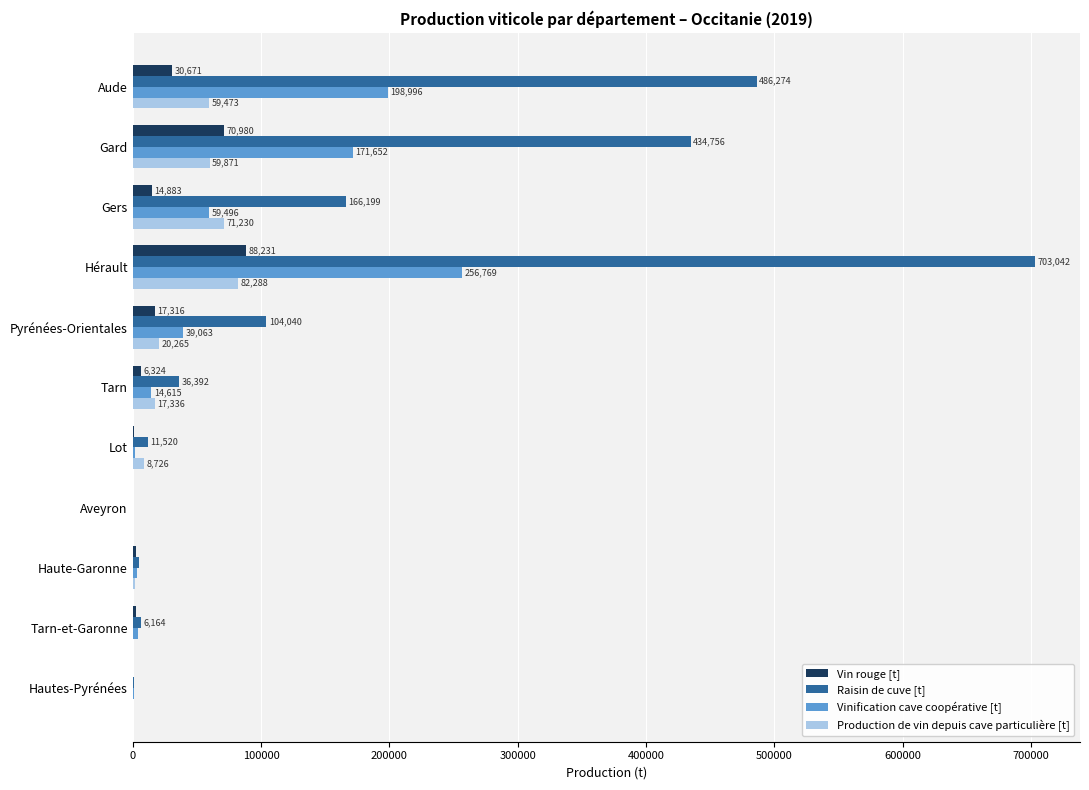

Is it true that Vin rouge [t] equals 1239.0 at Lot?

True